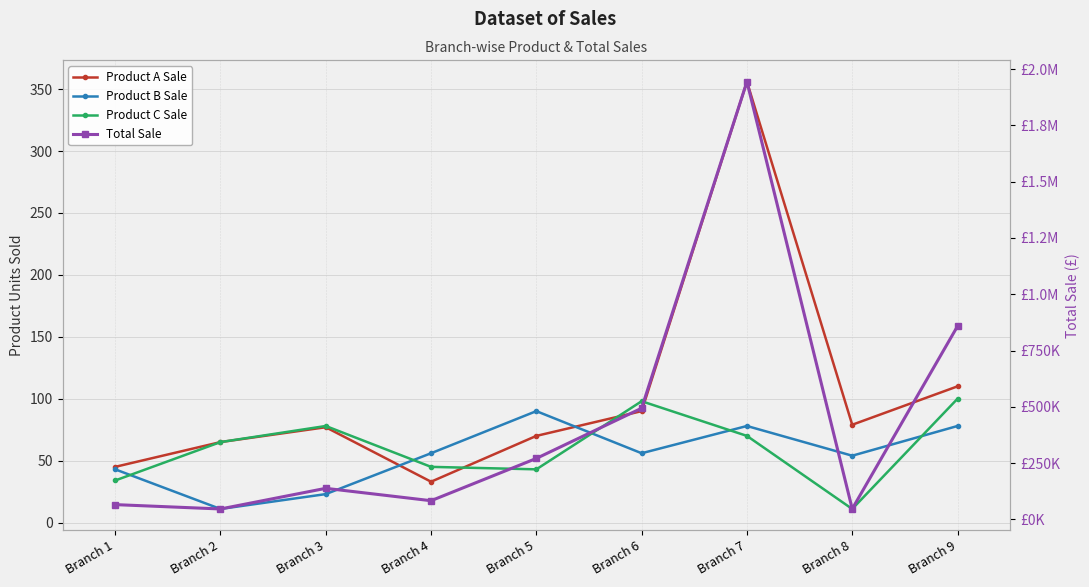

True or false: Product B Sale has more than 2 points higher than both neighbors.

False